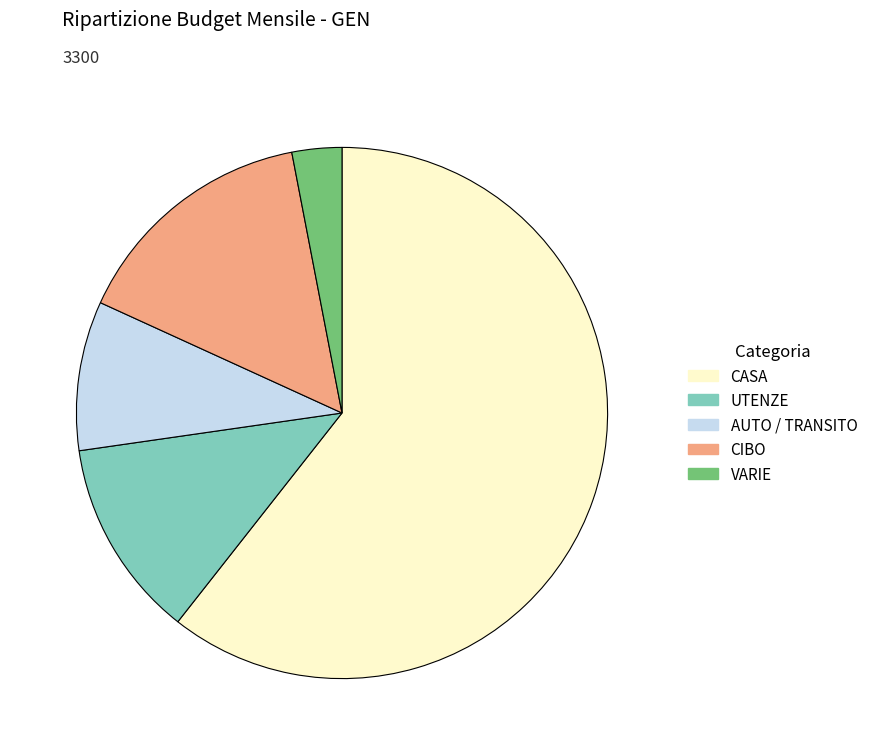

How many slices are in this pie chart?

5